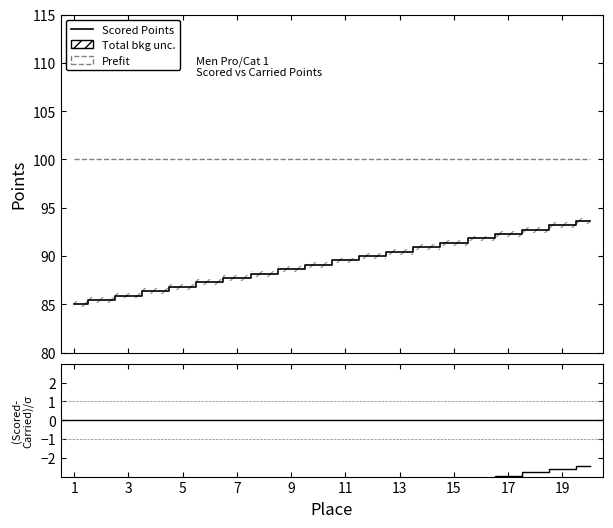

Between 7 and 11, which series saw the biggest shift?

Scored Points